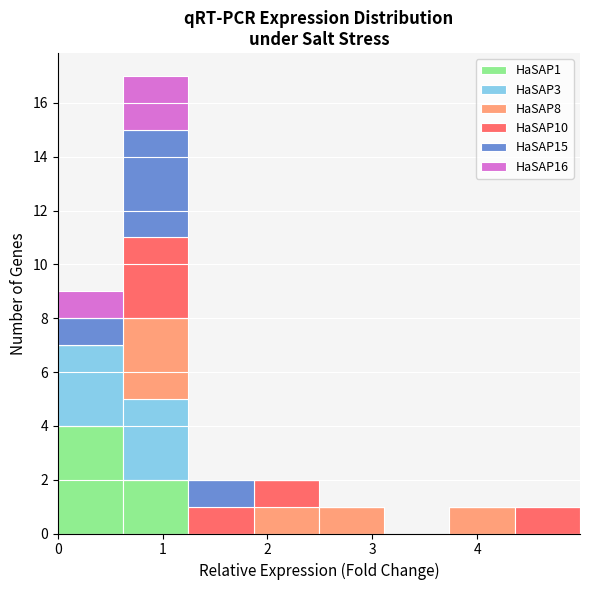

Which range on the x-axis has the tallest stacked bar (by total height)?

0.6 to 1.2